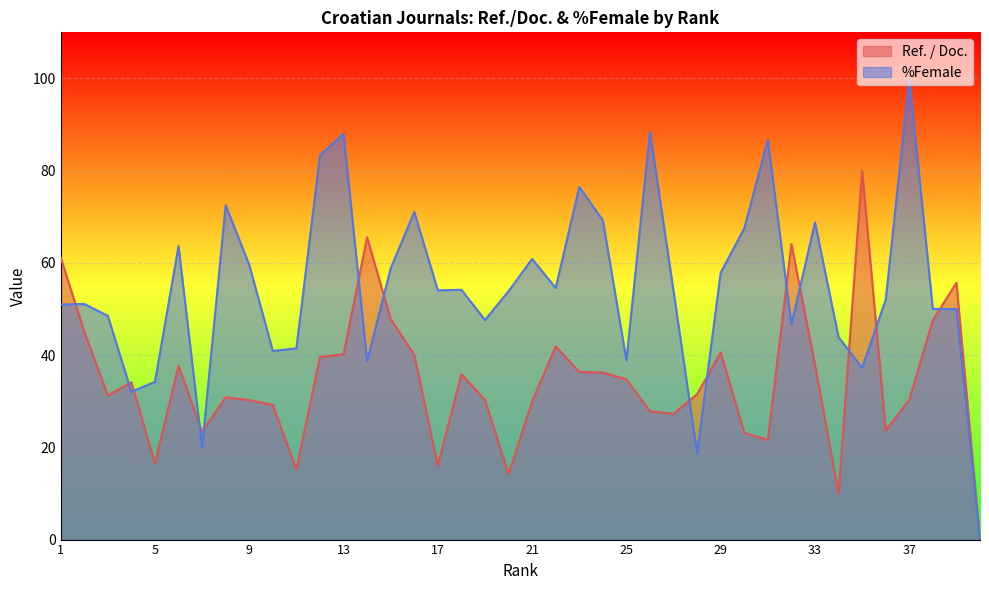

Where does the Ref. / Doc. series first go above 34?

1